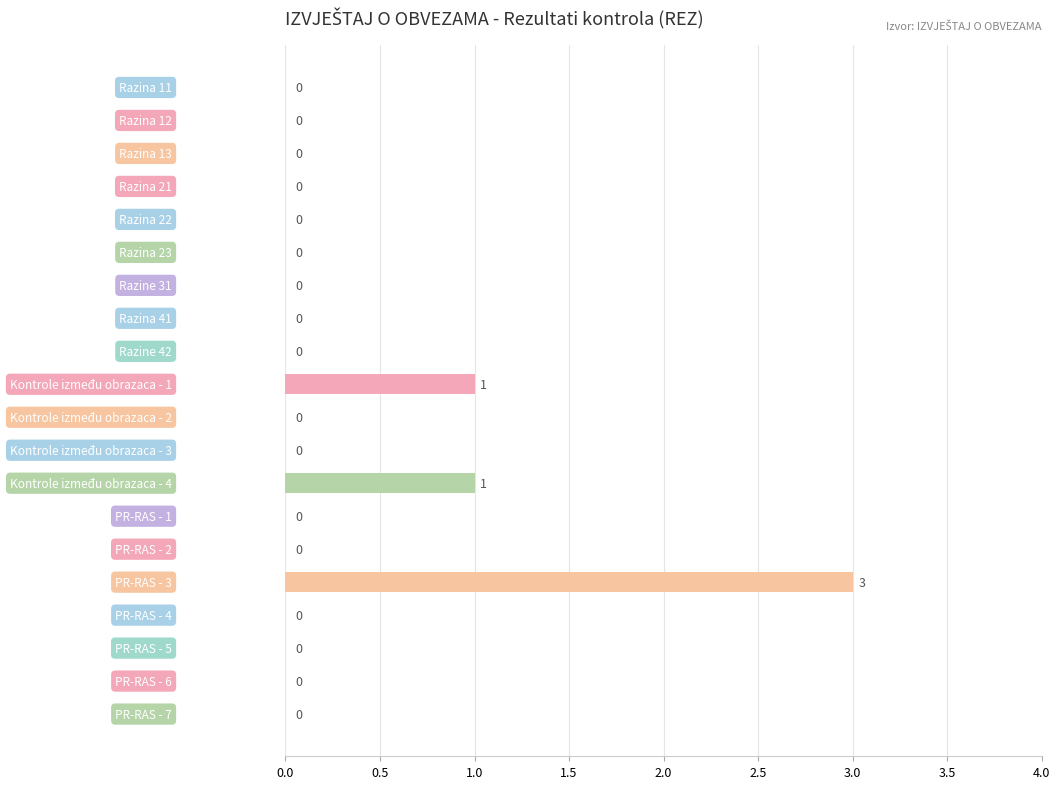

What is the sum of all values?

5